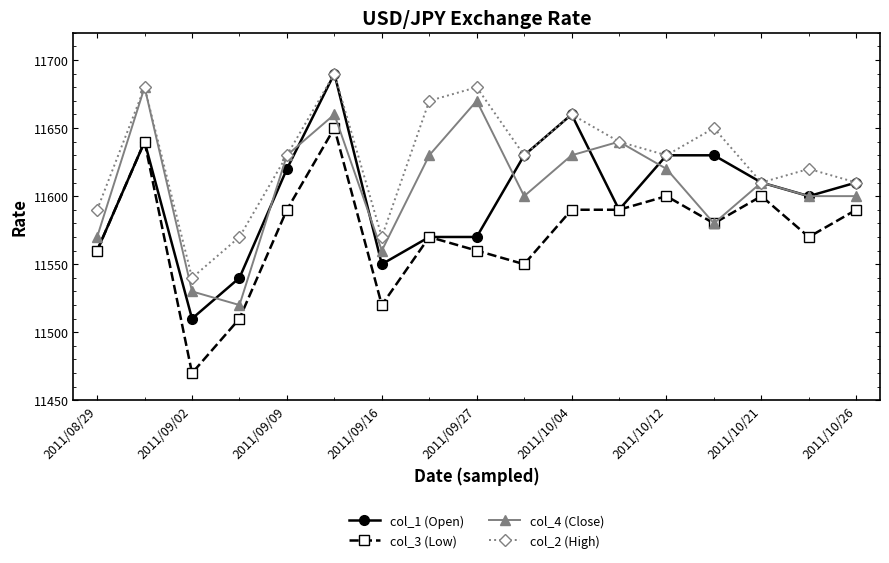

What is the value of the col_4 (Close) point at the 15th from the left?

11610